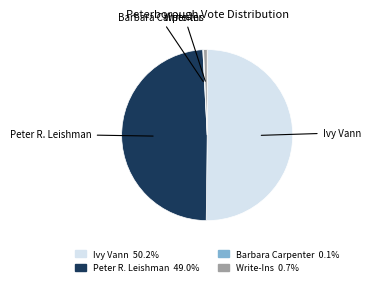

Which category accounts for the majority?

Ivy Vann